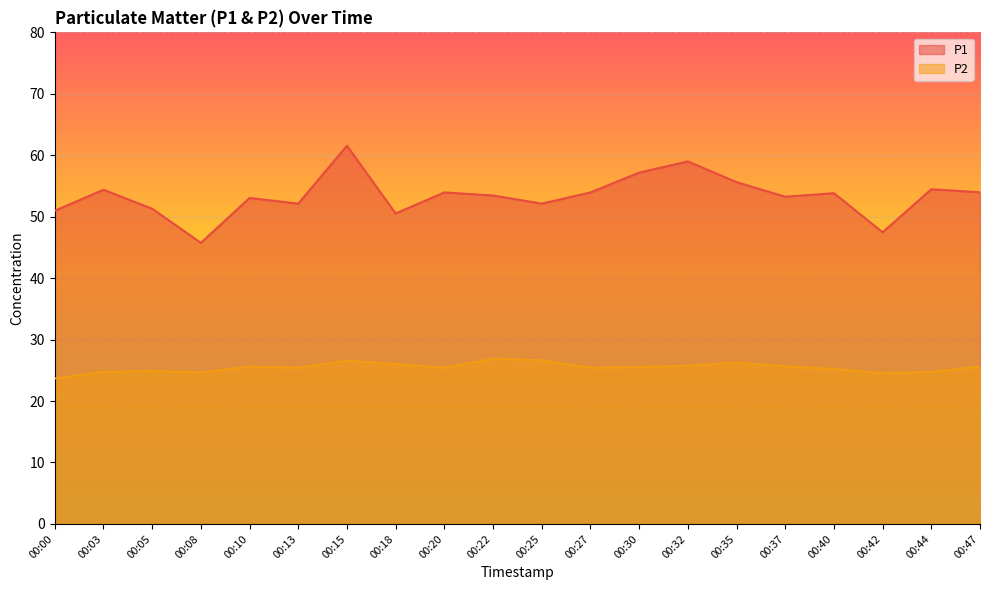

What is the value of the P2 point at the 10th from the left?

26.9